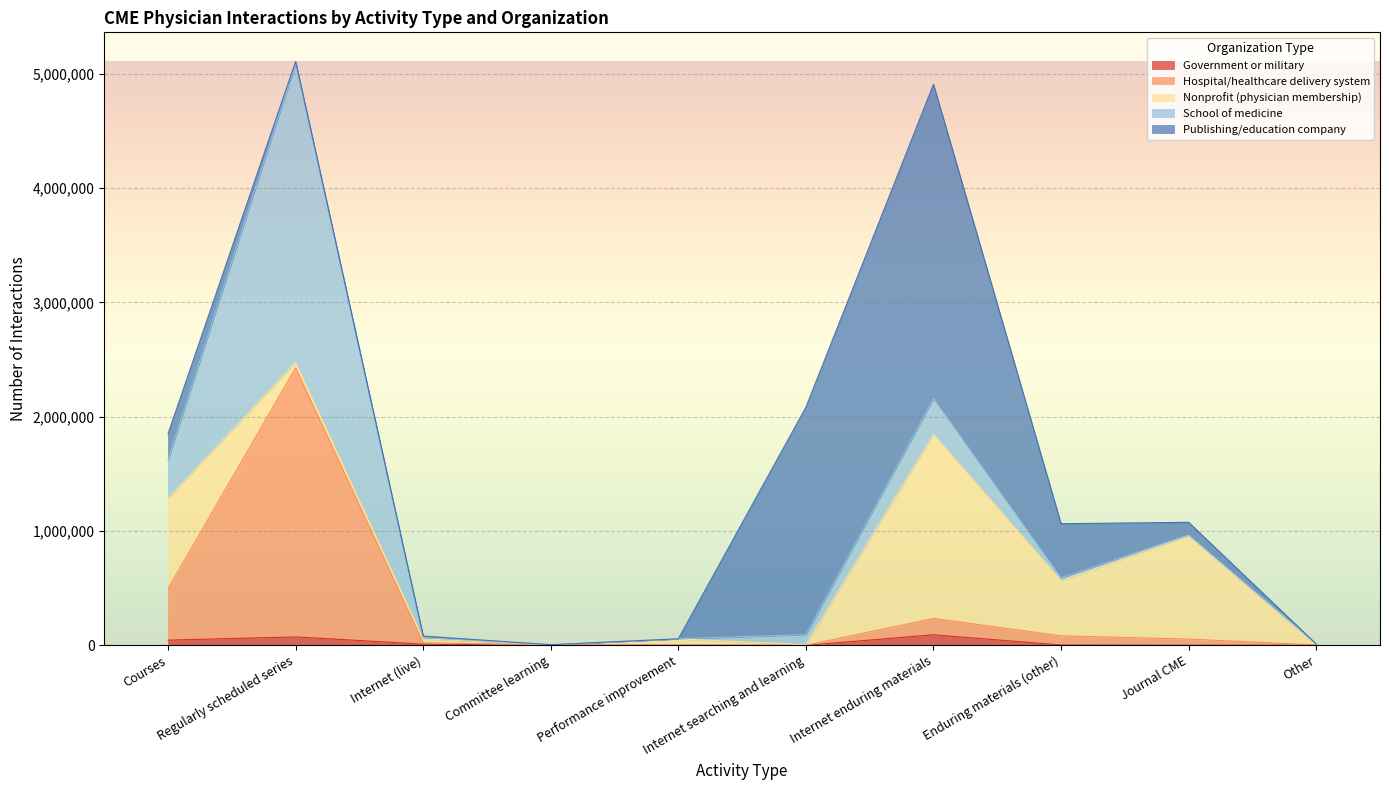

List the labels in order of Hospital/healthcare delivery system value, smallest first.

Internet searching and learning, Other, Performance improvement, Committee learning, Internet (live), Journal CME, Enduring materials (other), Internet enduring materials, Courses, Regularly scheduled series